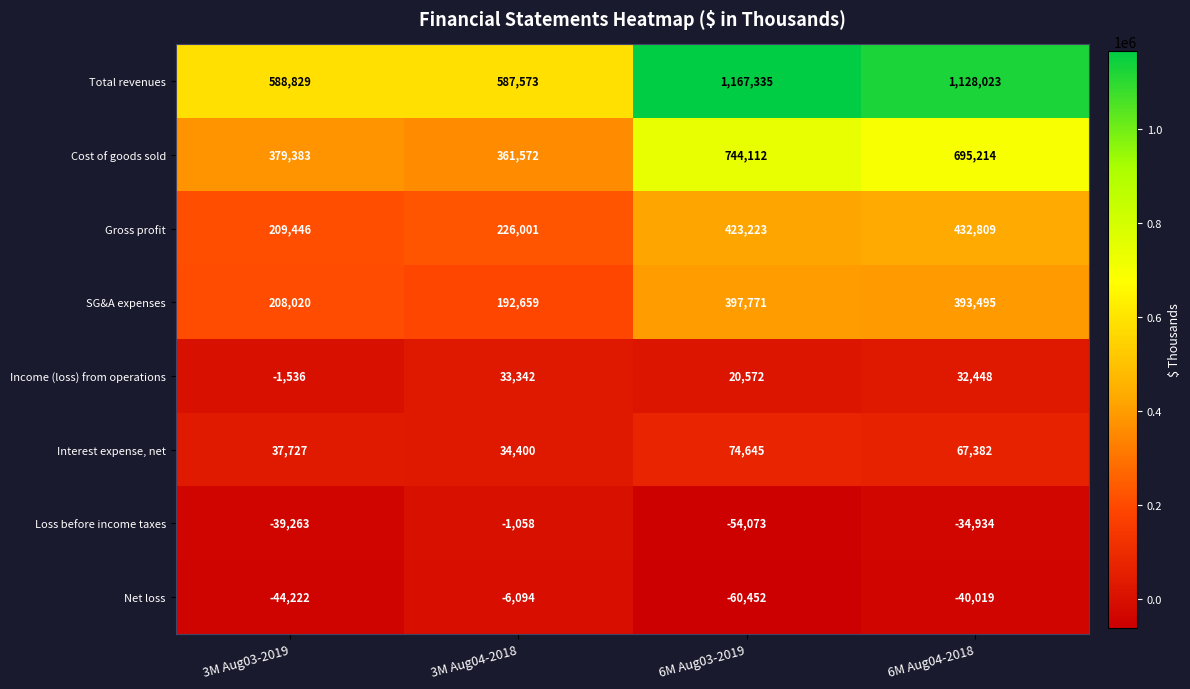

What value does the SG&A expenses series have at 3M Aug04-2018, to the nearest 50?

192650